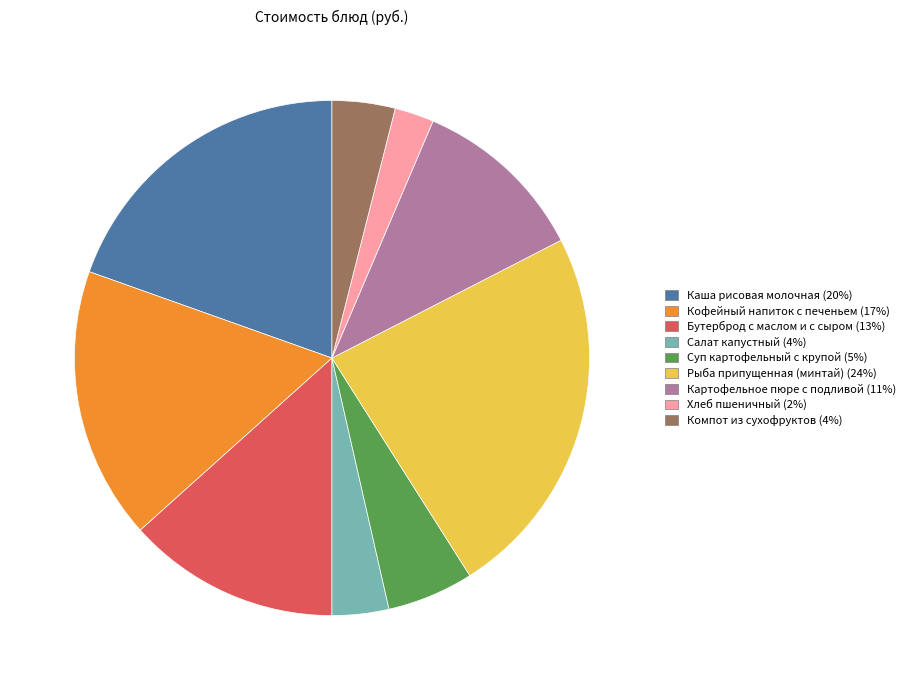

What is the smallest slice in the pie chart?

Хлеб пшеничный